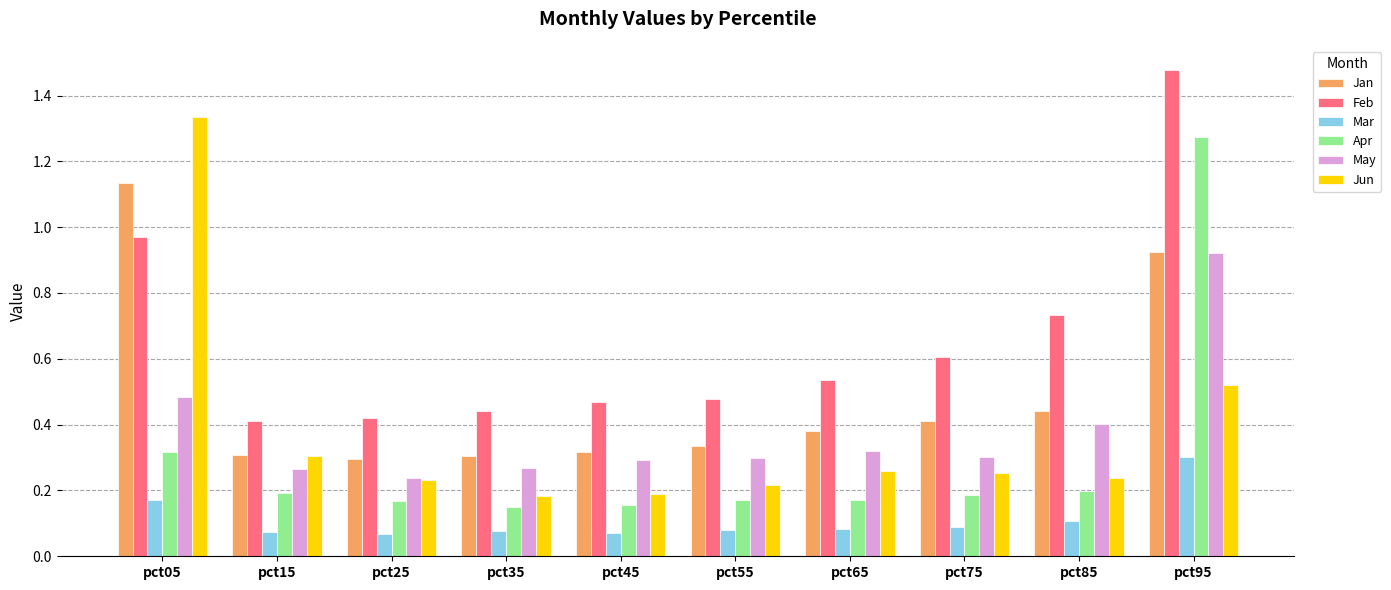

At which category does the chart reach its peak across all series?

pct95